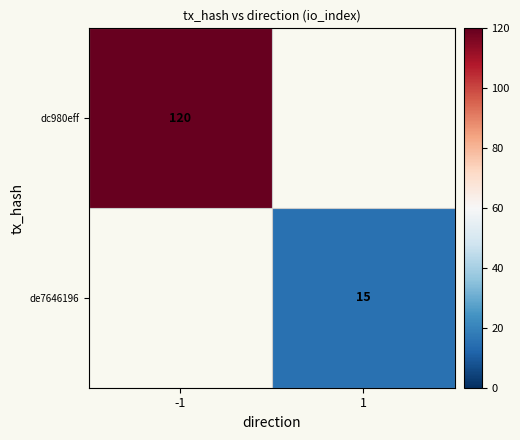

The dc980eff series shows 56 at -1. True or false?

False